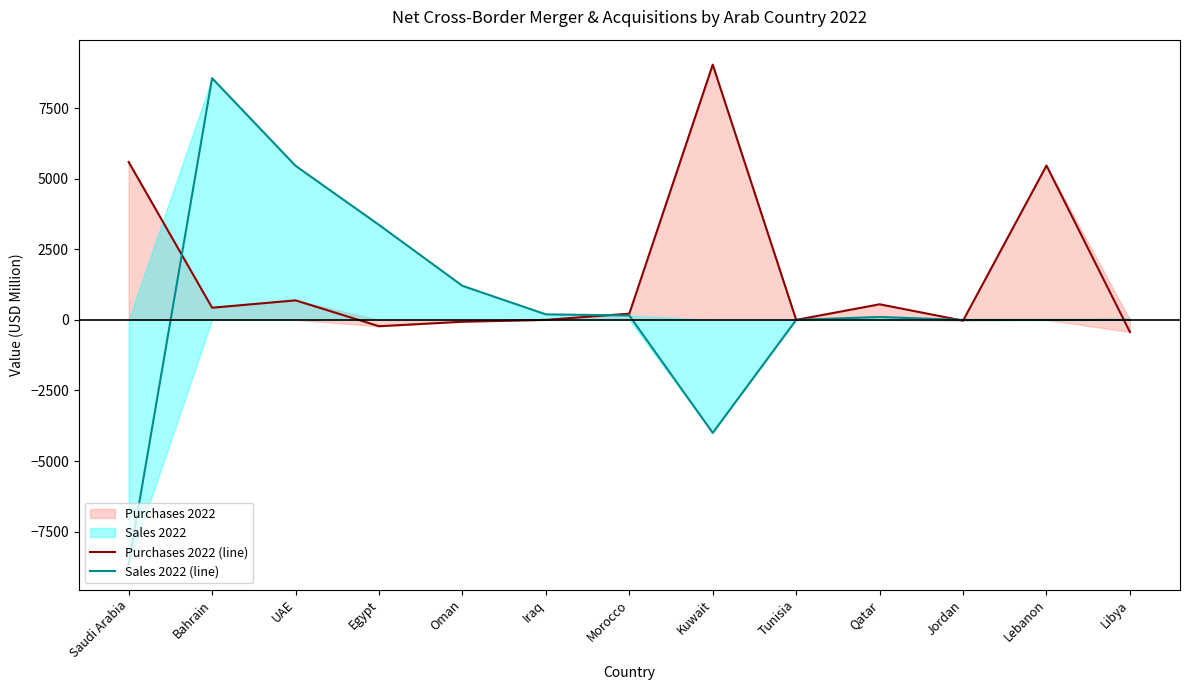

Is the value of Purchases 2022 (line) at Egypt greater than the value of Sales 2022 (line) at Egypt?

No